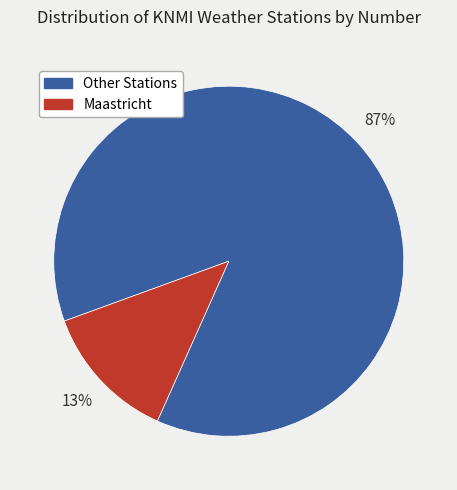

Which category has the smallest portion of the pie?

Maastricht